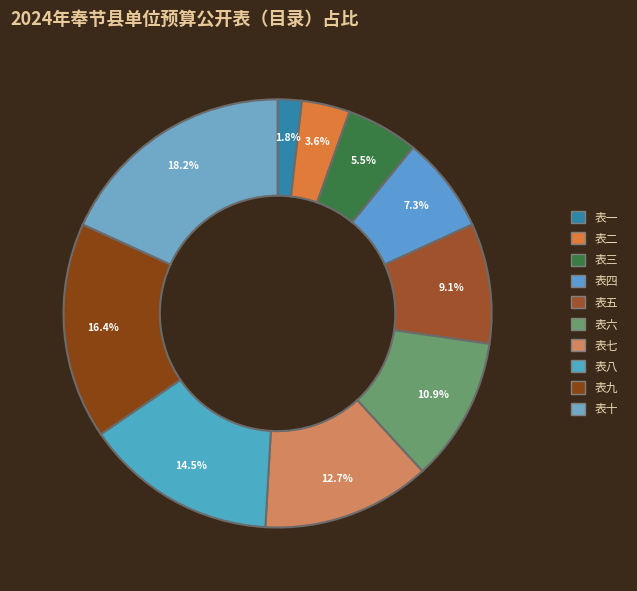

What percentage is NOT represented by 表八?

85.5%